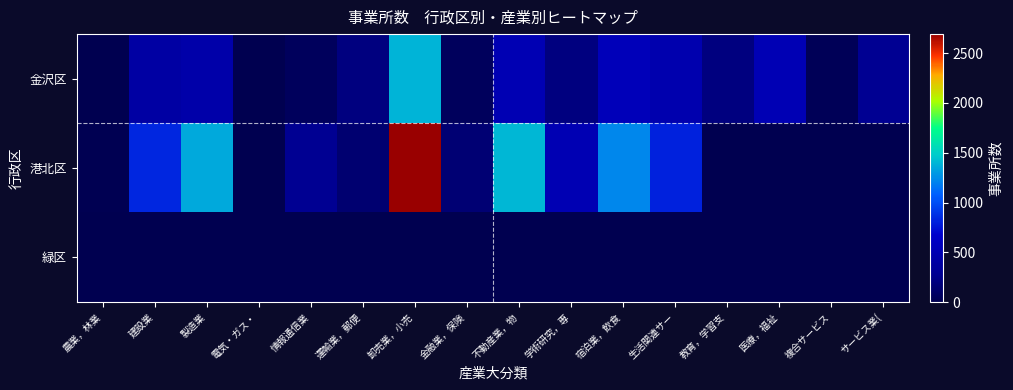

Which label corresponds to the smallest value in the chart?

教育，学習支